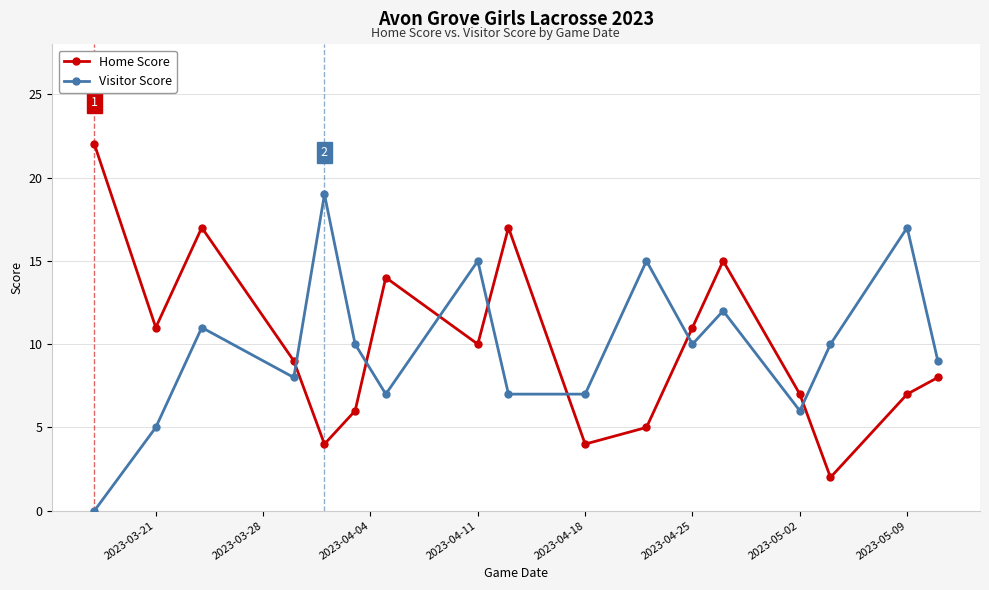

How many intersections are there between Home Score and Visitor Score?

7